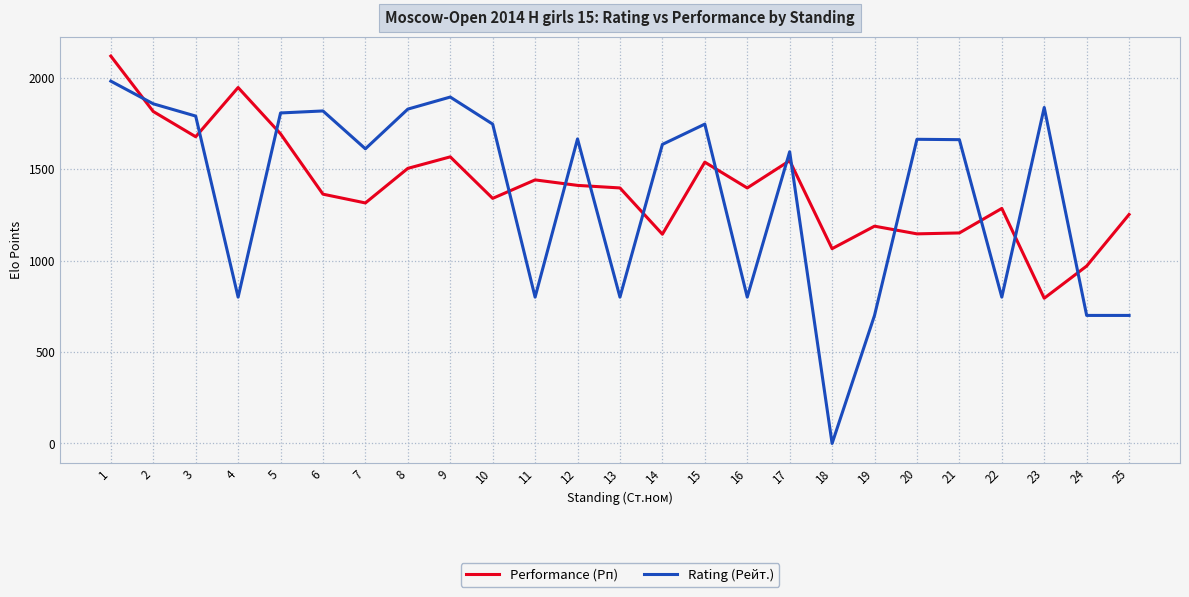

Rank the series by their maximum value, from highest to lowest.

Performance (Рп), Rating (Рейт.)